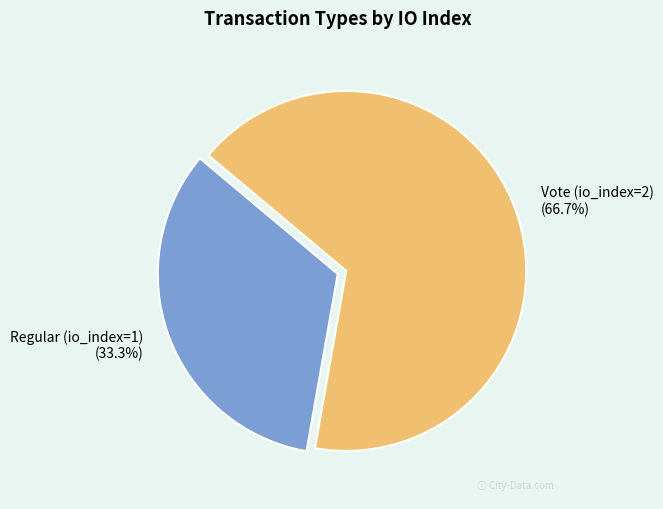

True or false: Regular (io_index=1) accounts for 33% of the total.

True